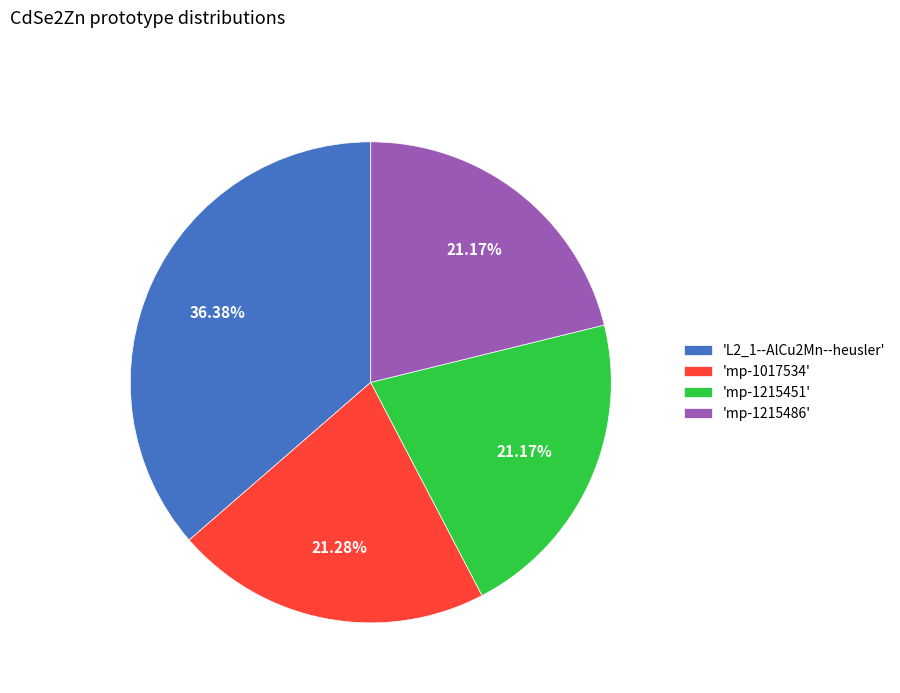

Is the sum of 'L2_1--AlCu2Mn--heusler' and 'mp-1017534' greater than half?

Yes